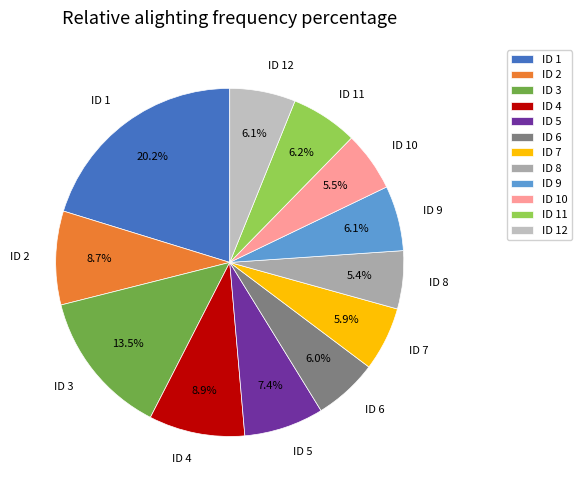

True or false: ID 5 accounts for 7% of the total.

True